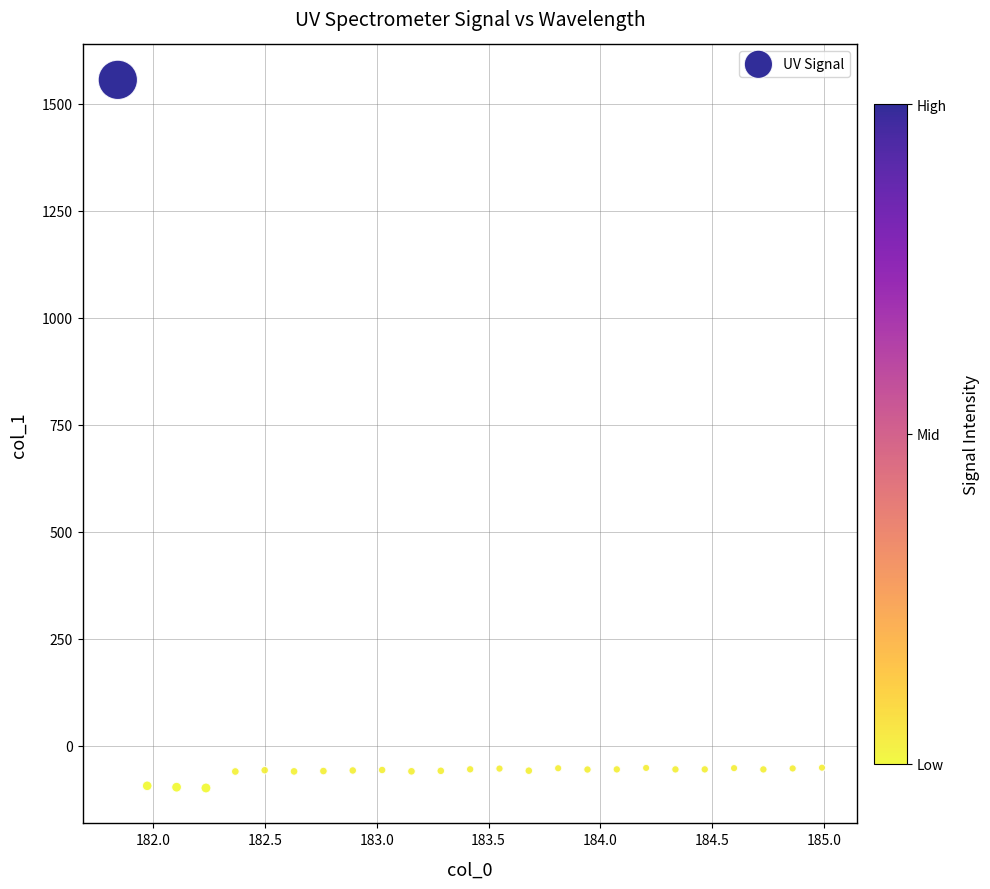

What is the range of Y values (max minus min)?

1654.0